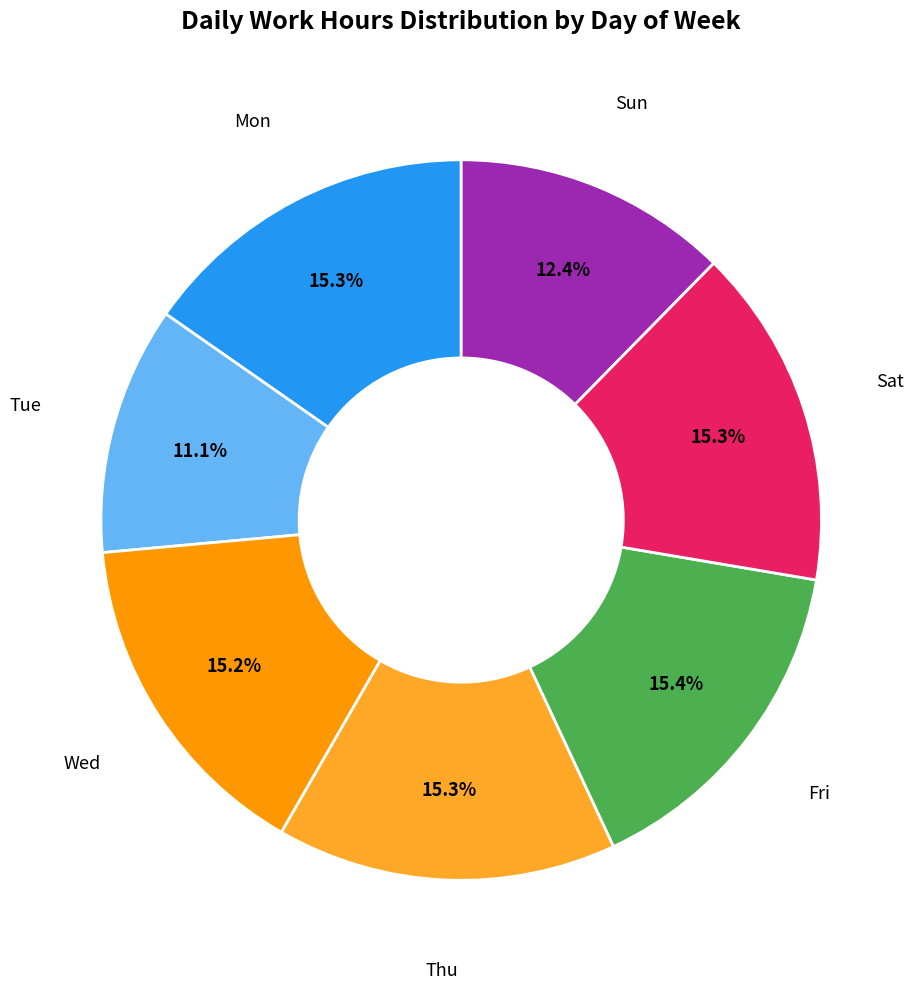

Does any single category account for the majority?

No